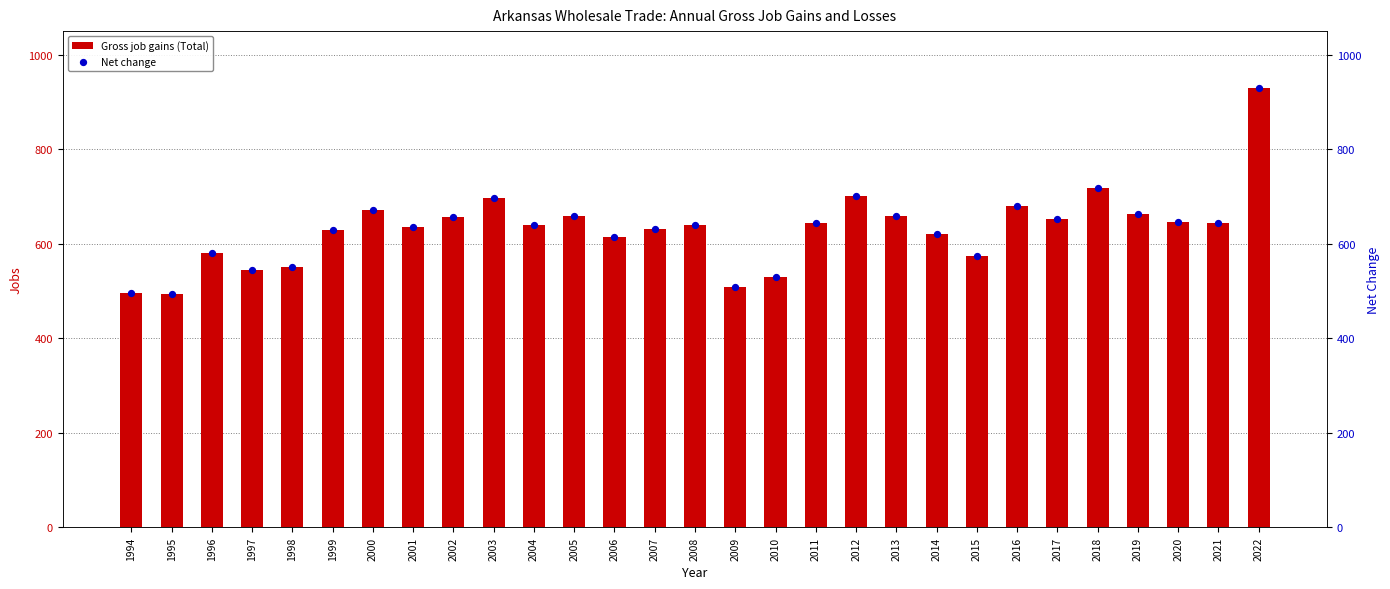

What are all the series names shown in the legend?

Gross job gains (Total), Net change